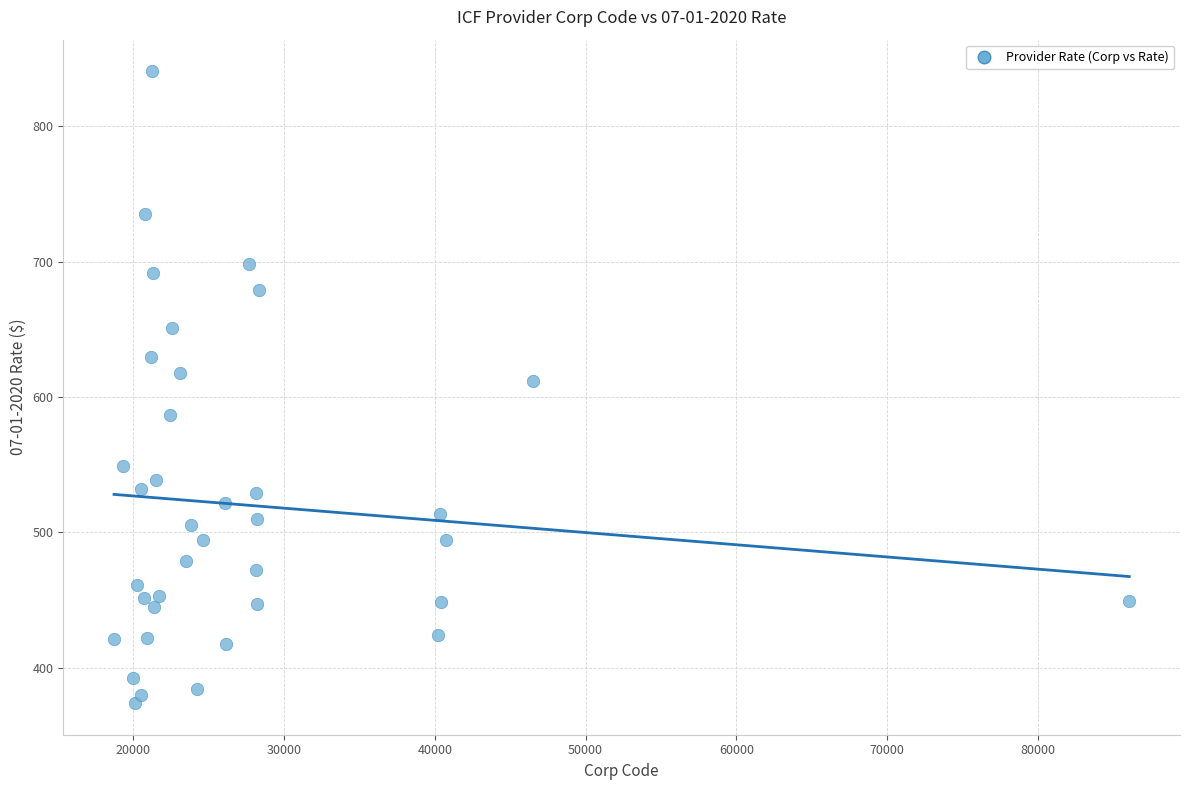

What is the range of X values (max minus min)?

67320.0